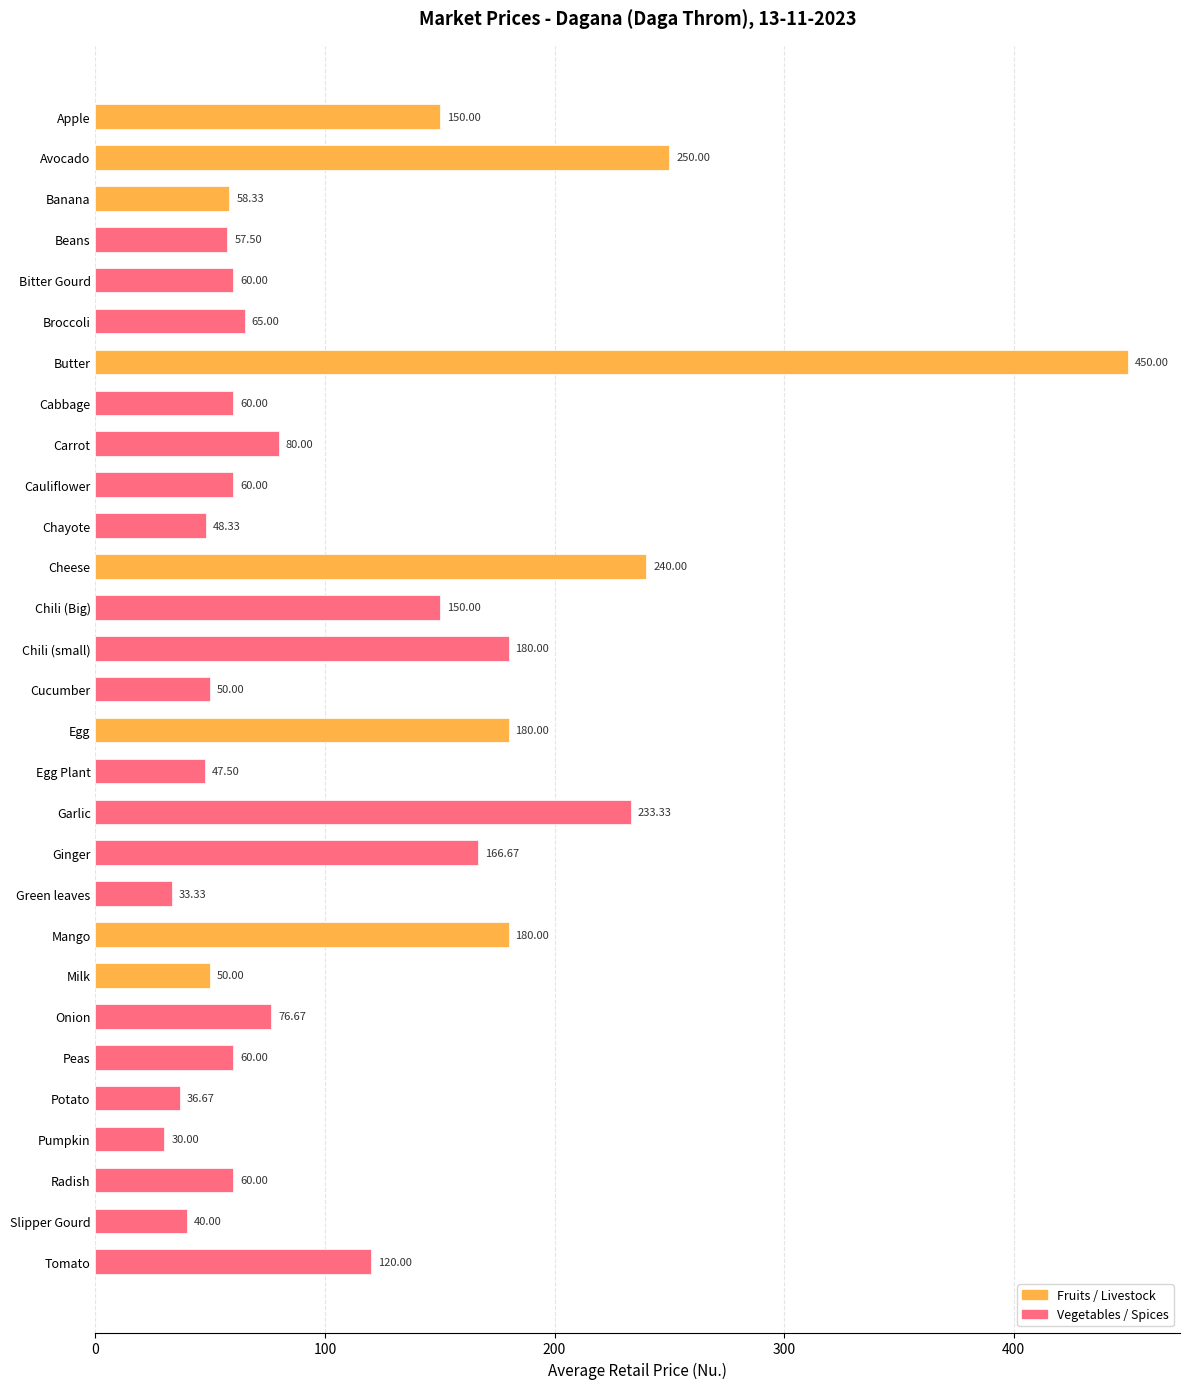

Approximately how many times larger is the value at Bitter Gourd compared to Peas?

1.0